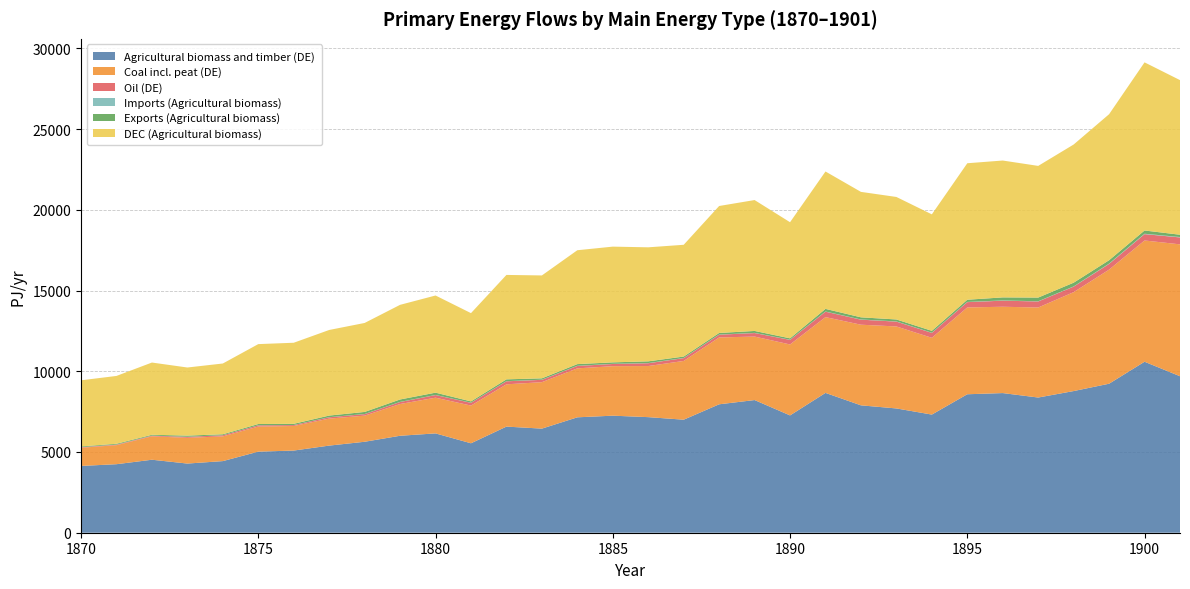

Reading left to right, extract all data points from this chart.

Agricultural biomass and timber (DE): 1870=4135.9	1871=4243.5	1872=4520.1	1873=4283.1	1874=4435.0	1875=5021.0	1876=5088.4	1877=5395.2	1878=5633.0	1879=6004.7	1880=6151.3	1881=5539.0	1882=6571.8	1883=6446.7	1884=7146.7	1885=7248.4	1886=7157.5	1887=6999.6	1888=7952.8	1889=8215.7	1890=7265.3	1891=8659.1	1892=7888.6	1893=7696.2	1894=7316.6	1895=8574.9	1896=8648.0	1897=8372.1	1898=8772.7	1899=9227.8	1900=10588.7	1901=9690.8
Coal incl. peat (DE): 1870=1125.7	1871=1178.5	1872=1449.2	1873=1593.5	1874=1531.5	1875=1553.1	1876=1520.7	1877=1671.9	1878=1618.0	1879=1966.8	1880=2211.1	1881=2335.2	1882=2618.5	1883=2876.9	1884=3032.1	1885=3066.0	1886=3165.4	1887=3637.9	1888=4139.4	1889=3932.6	1890=4393.1	1891=4693.7	1892=4993.4	1893=5077.6	1894=4754.3	1895=5377.3	1896=5345.8	1897=5575.4	1898=6125.2	1899=7065.4	1900=7509.3	1901=8166.9
Oil (DE): 1870=32.5	1871=32.2	1872=38.9	1873=61.2	1874=67.6	1875=75.2	1876=56.5	1877=82.5	1878=95.2	1879=123.1	1880=162.5	1881=171.0	1882=187.7	1883=145.0	1884=149.7	1885=135.2	1886=173.5	1887=174.9	1888=170.7	1889=217.4	1890=283.3	1891=335.7	1892=312.3	1893=299.5	1894=305.1	1895=327.0	1896=376.9	1897=373.9	1898=342.3	1899=352.9	1900=393.4	1901=429.0
Imports (Agricultural biomass): 1870=4.3	1871=5.9	1872=5.4	1873=5.3	1874=5.2	1875=5.0	1876=5.3	1877=5.4	1878=5.4	1879=6.6	1880=7.1	1881=7.1	1882=7.5	1883=8.8	1884=9.2	1885=9.5	1886=10.2	1887=9.4	1888=8.9	1889=10.1	1890=10.5	1891=11.2	1892=12.3	1893=11.7	1894=11.7	1895=13.3	1896=15.1	1897=11.4	1898=13.9	1899=21.9	1900=24.0	1901=25.7
Exports (Agricultural biomass): 1870=45.1	1871=48.1	1872=50.8	1873=70.5	1874=57.2	1875=77.1	1876=73.8	1877=99.8	1878=127.9	1879=150.7	1880=141.9	1881=80.3	1882=112.4	1883=83.8	1884=103.7	1885=91.3	1886=106.5	1887=87.9	1888=98.7	1889=119.6	1890=85.6	1891=162.5	1892=132.1	1893=121.7	1894=114.9	1895=136.1	1896=187.5	1897=229.3	1898=230.0	1899=207.8	1900=200.8	1901=140.9
DEC (Agricultural biomass): 1870=4095.0	1871=4201.3	1872=4474.7	1873=4217.9	1874=4383.0	1875=4948.9	1876=5019.9	1877=5300.8	1878=5510.5	1879=5860.6	1880=6016.5	1881=5465.9	1882=6466.9	1883=6371.8	1884=7052.2	1885=7166.7	1886=7061.2	1887=6921.2	1888=7863.0	1889=8106.2	1890=7190.2	1891=8507.8	1892=7768.8	1893=7586.2	1894=7213.5	1895=8452.0	1896=8475.7	1897=8154.3	1898=8556.6	1899=9041.9	1900=10412.0	1901=9575.6